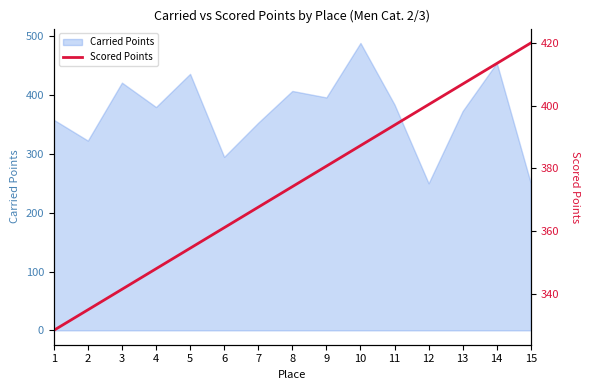

What is the maximum value for Carried Points?

488.6